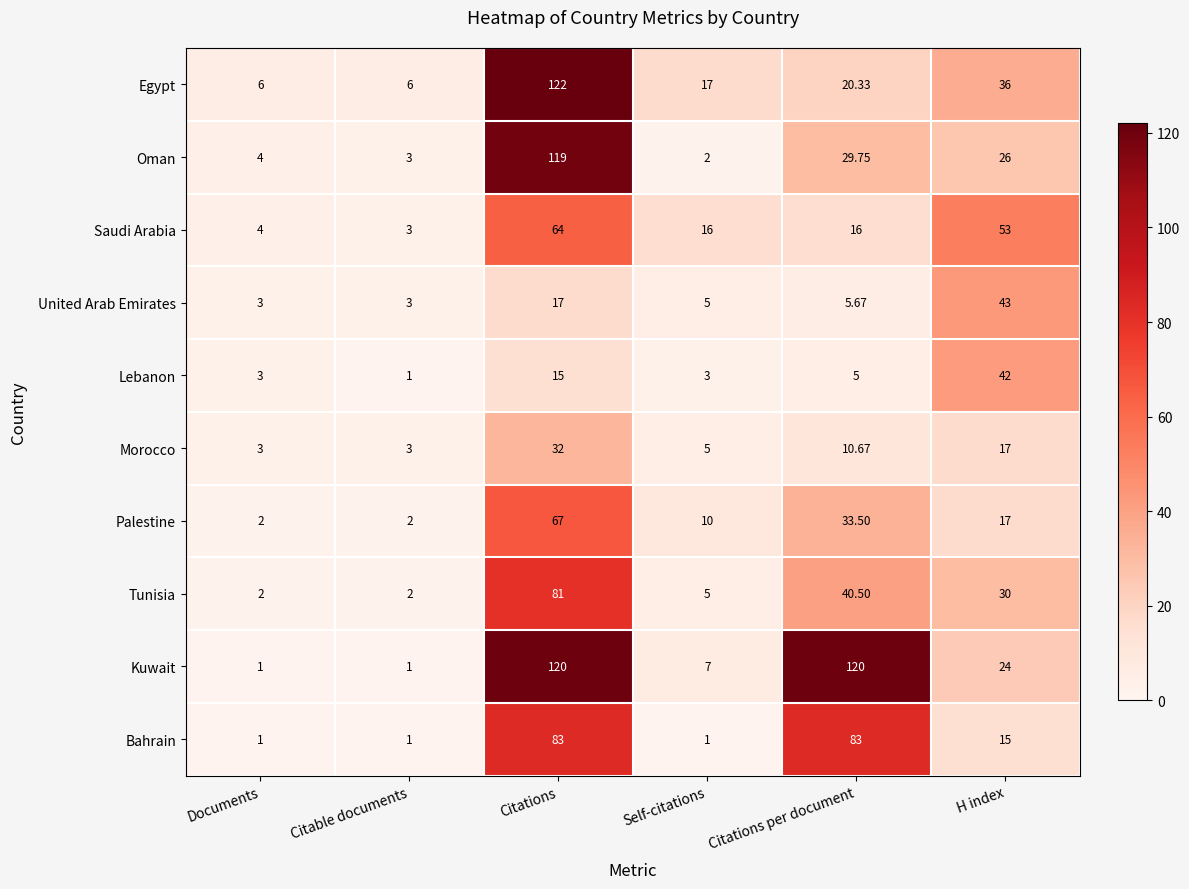

List the series in order of their peak value, highest first.

Egypt, Kuwait, Oman, Bahrain, Tunisia, Palestine, Saudi Arabia, United Arab Emirates, Lebanon, Morocco